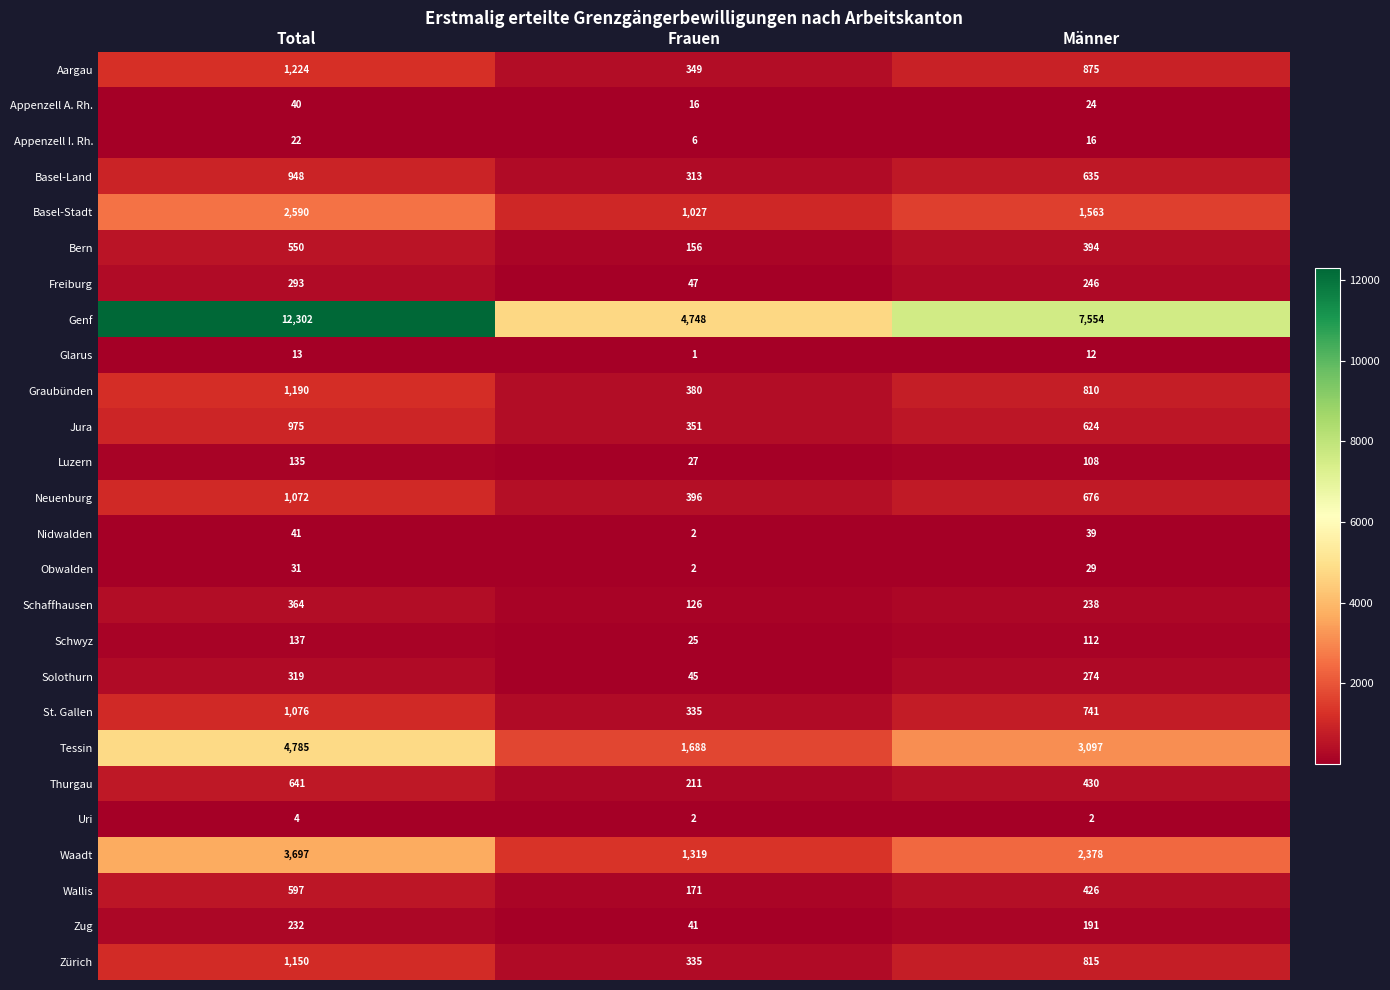

Where does the Wallis series first go above 426?

Total